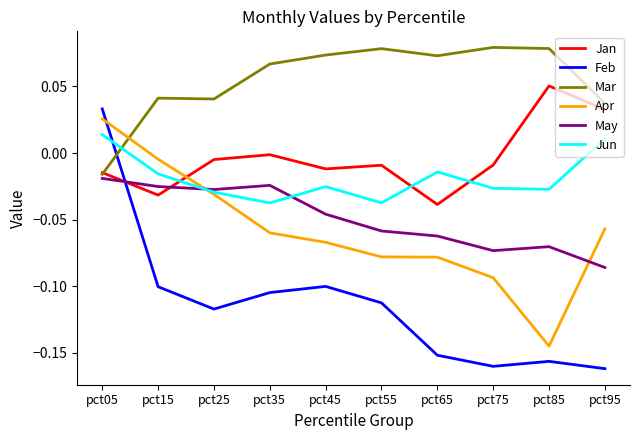

True or false: Feb has more than 0 points higher than both neighbors.

True